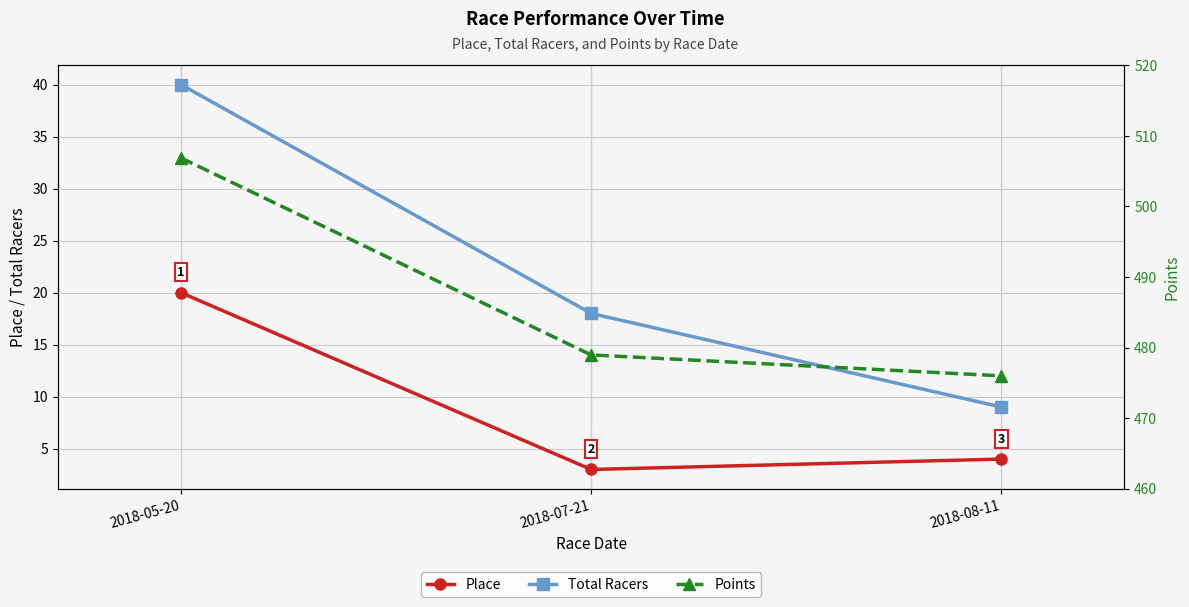

The Place series shows 2.0 at 2018-08-11. True or false?

False